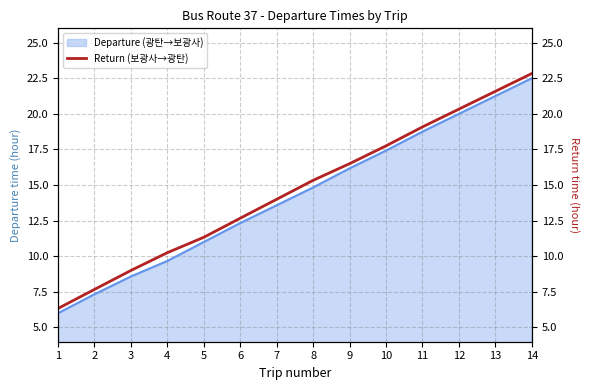

Which has a higher value, 5 or 11?

11